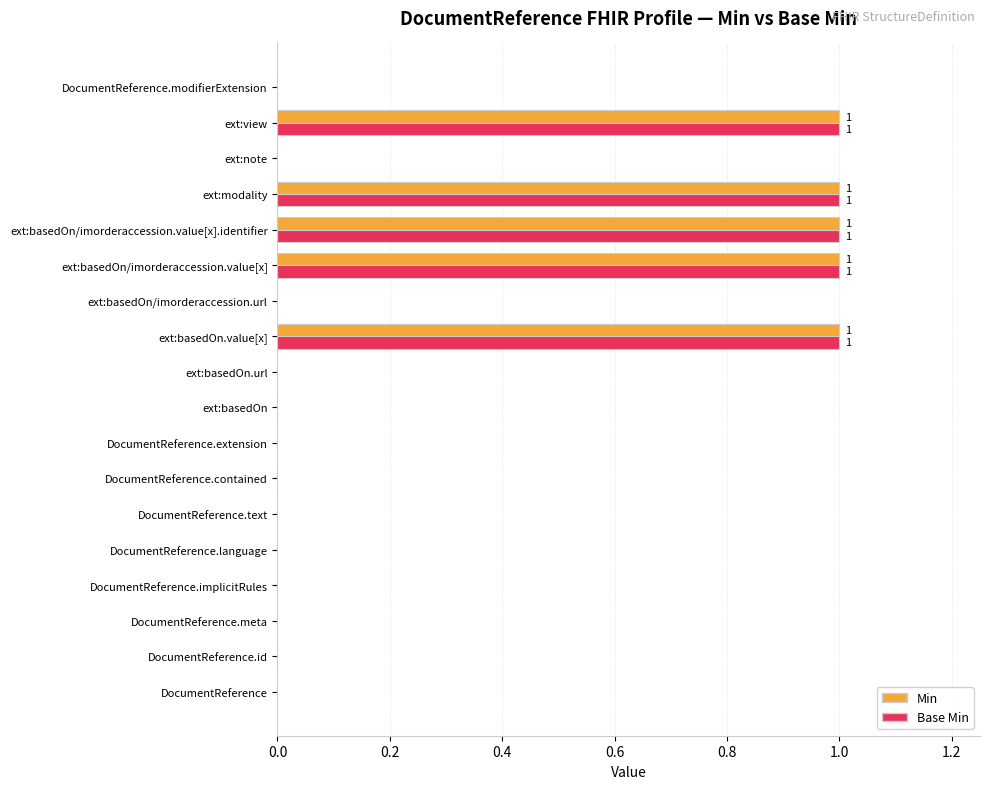

True or false: Base Min has a value of 0 at DocumentReference.meta.

True